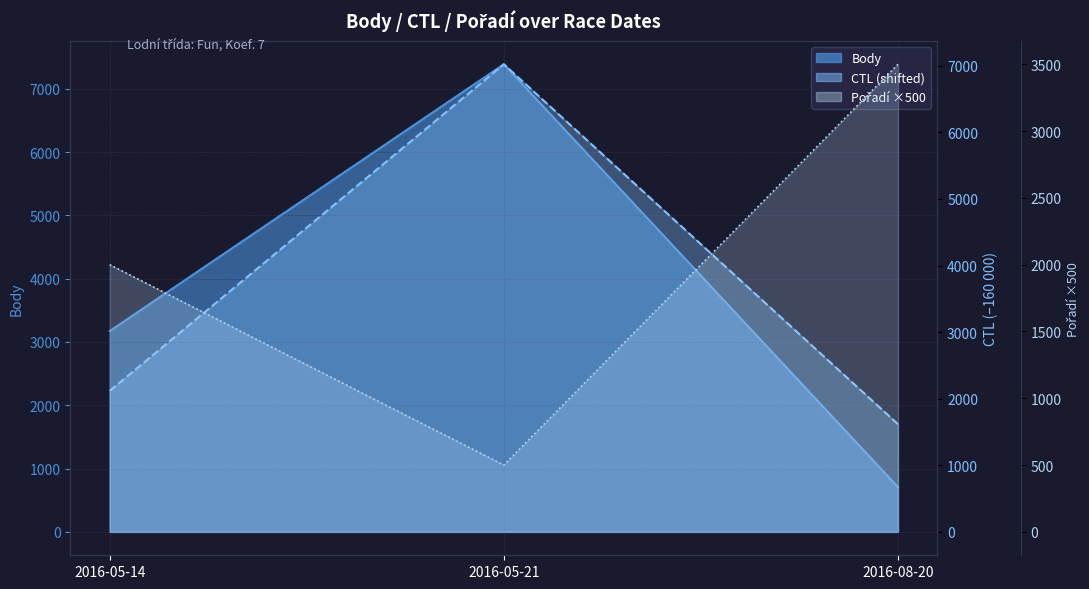

What is the difference between the highest and lowest values at 2016-05-14?

1172